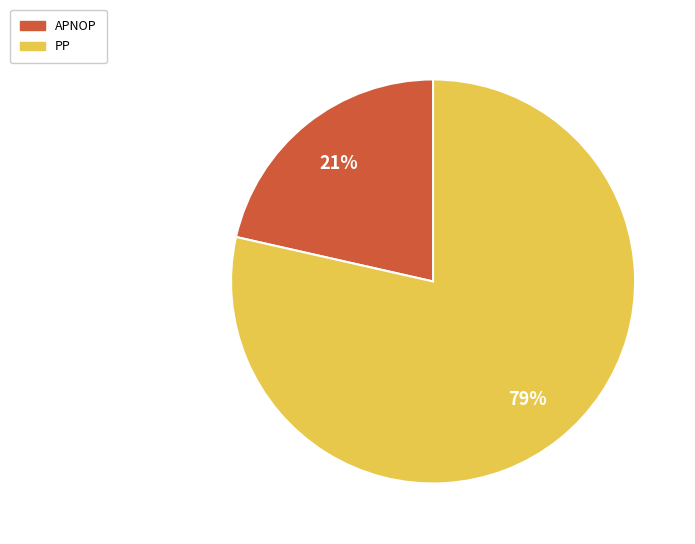

Which has a higher value, APNOP or PP?

PP